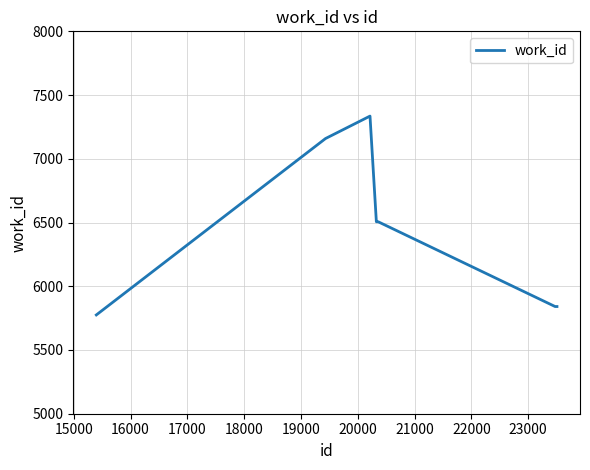

What is the difference between the maximum and minimum values?

1560